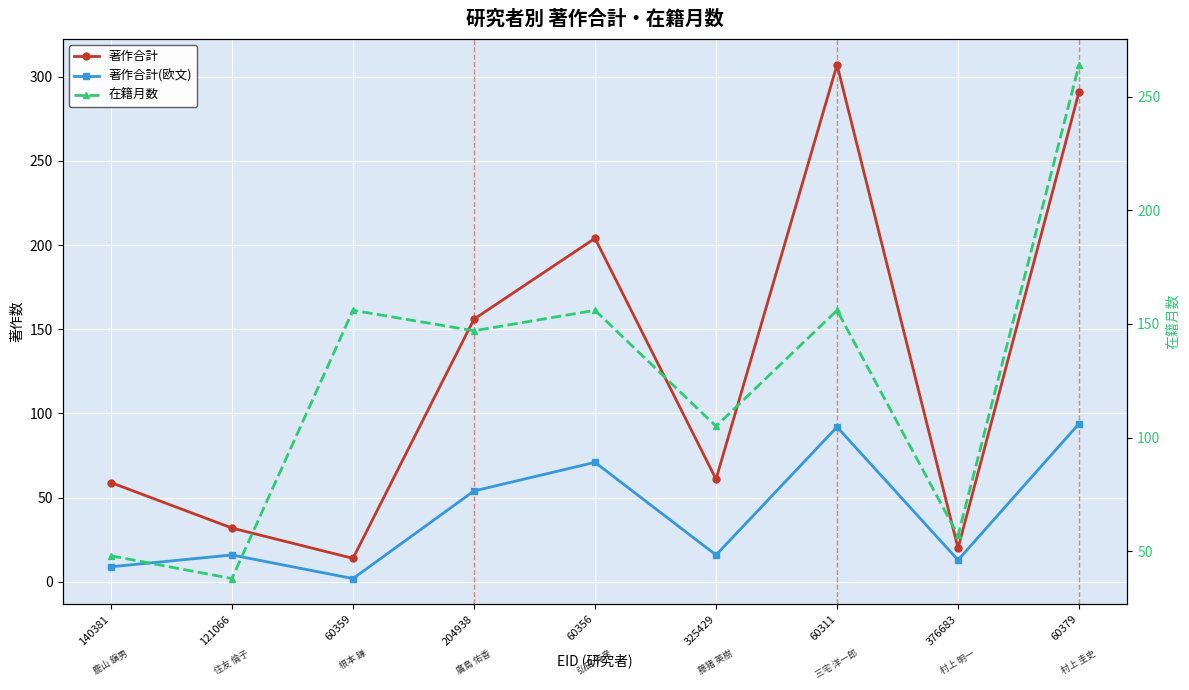

Count the number of categories in the chart.

9